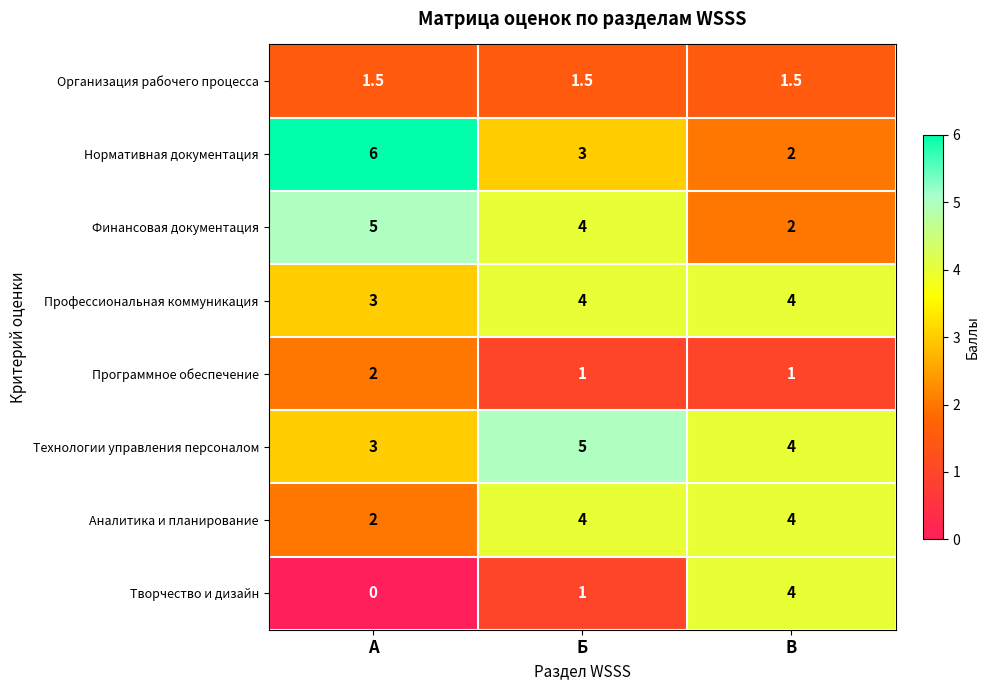

What is the total value across all series at В?

22.5